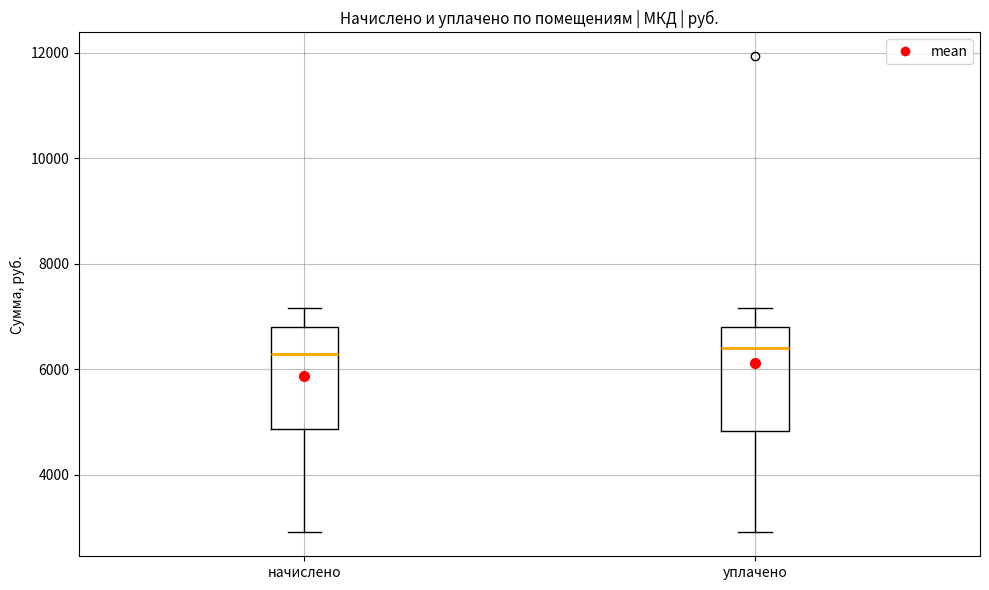

Reading left to right, read every box against the y-axis: the position of its median line, the range the box covers, and the ends of its whiskers. The values are not printed on the chart, so give them approximately, as read against the axis.

начислено: median 6200, box 4800 to 6800, whiskers 3000 to 7200
уплачено: median 6400, box 4800 to 6800, whiskers 3000 to 7200